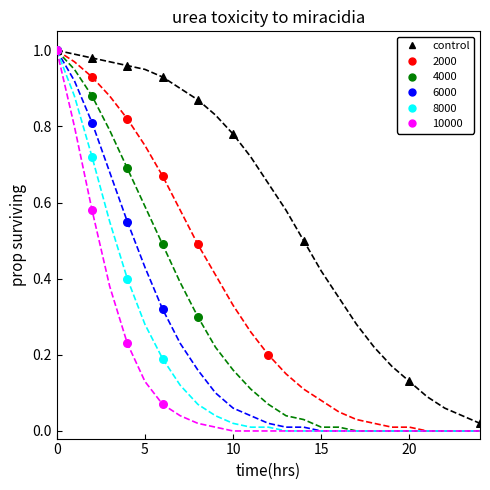

Which series has the largest total across all categories?

control